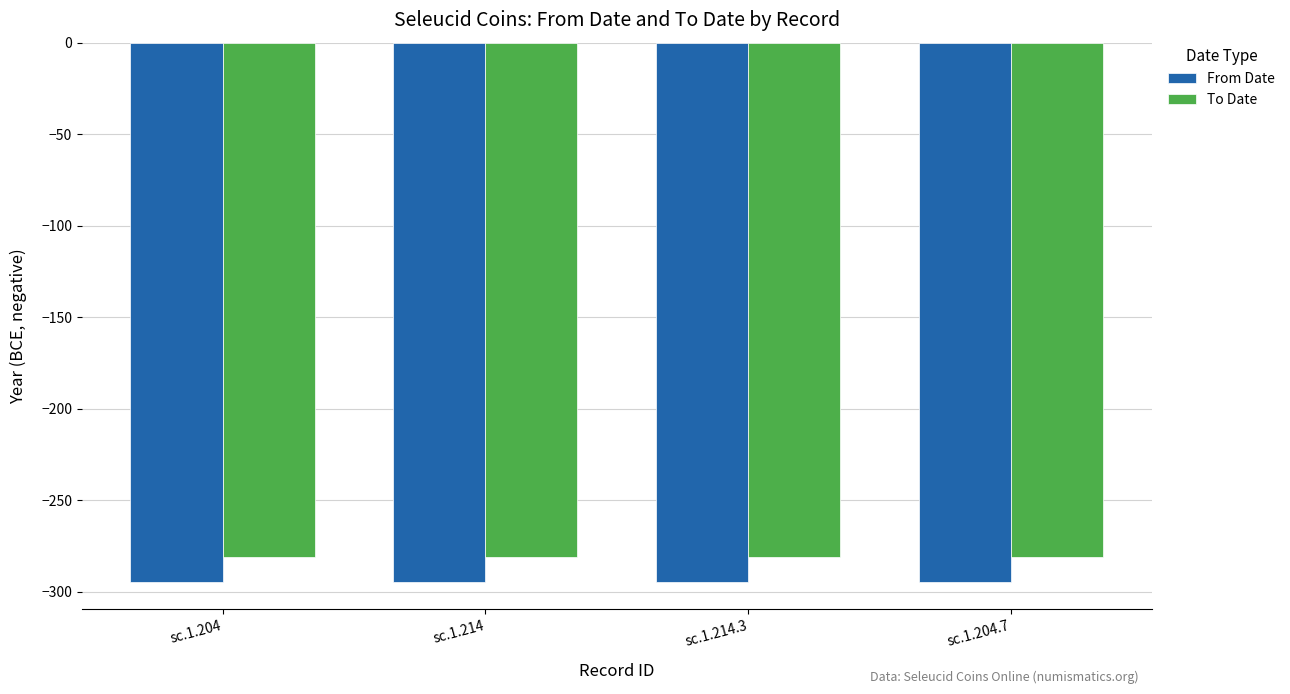

What is the lowest value of the To Date series?

-281